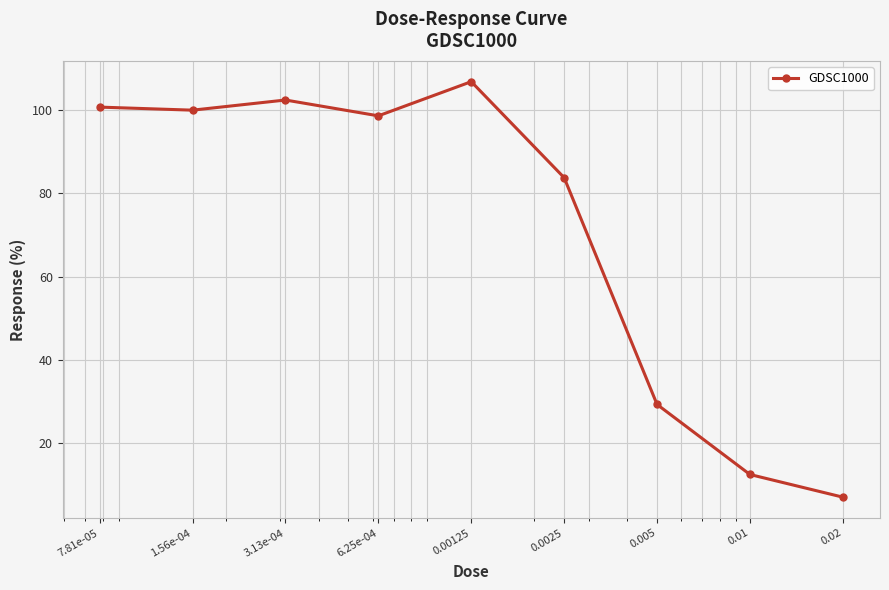

What is the sum of all values?

641.0